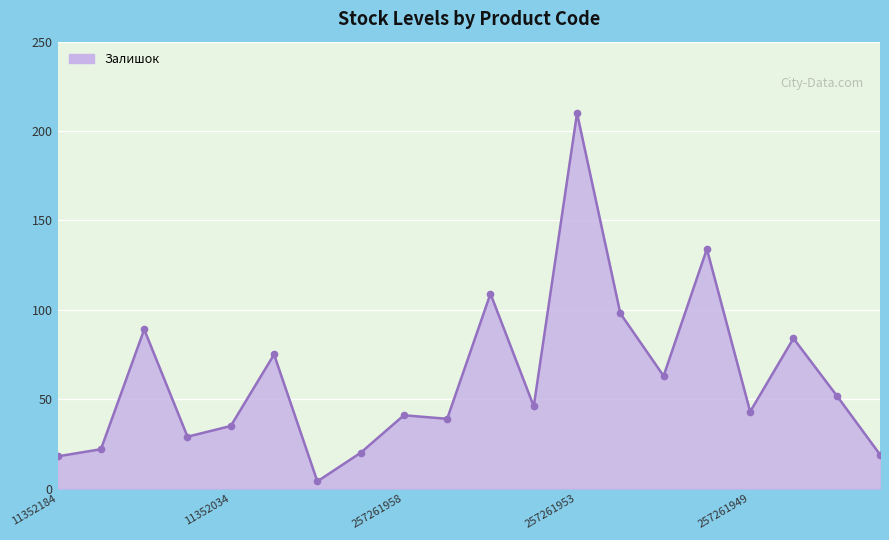

What is the value of the 18th point from the left?

84